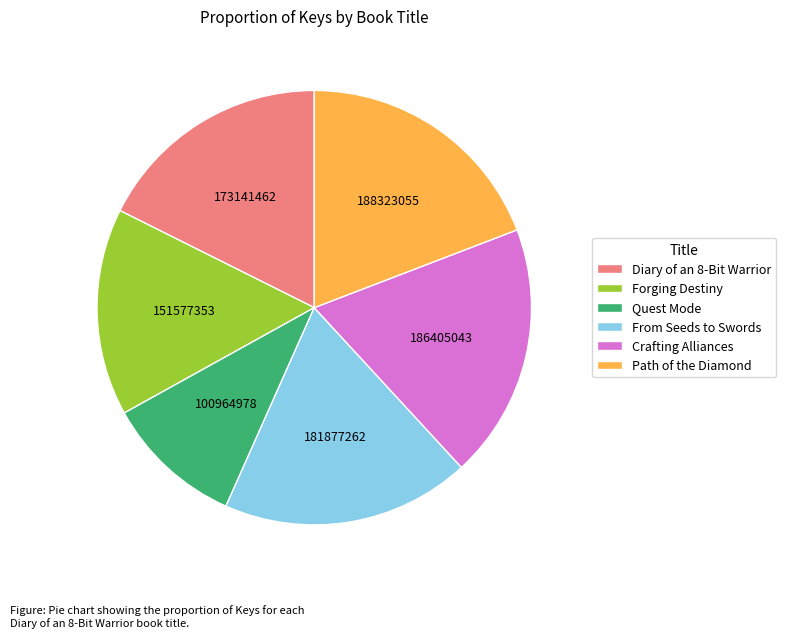

Does Crafting Alliances represent more than half of the total?

No